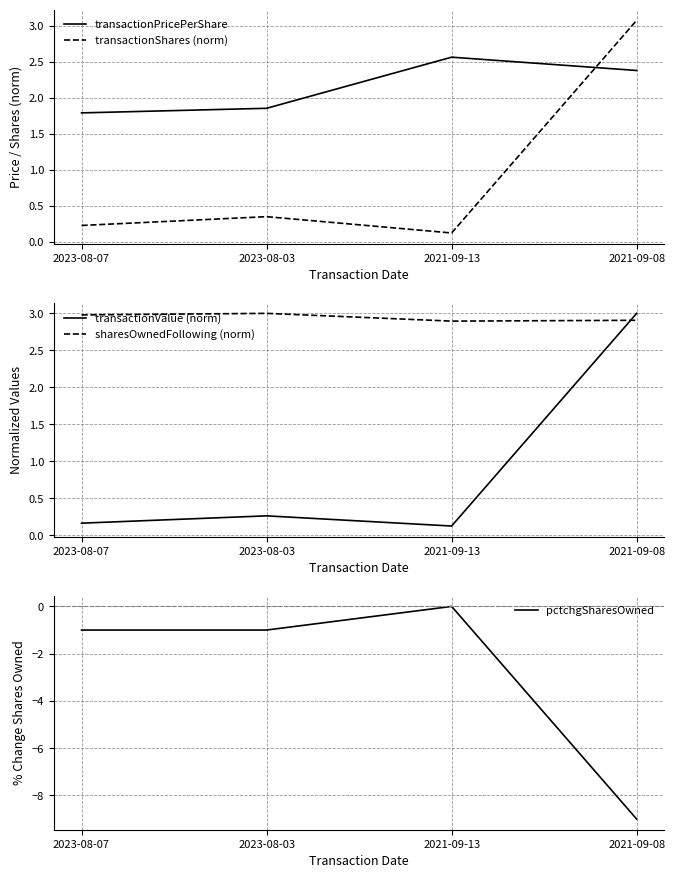

Which series ends up on top after the final intersection of transactionValue (norm) and transactionShares (norm)?

transactionShares (norm)